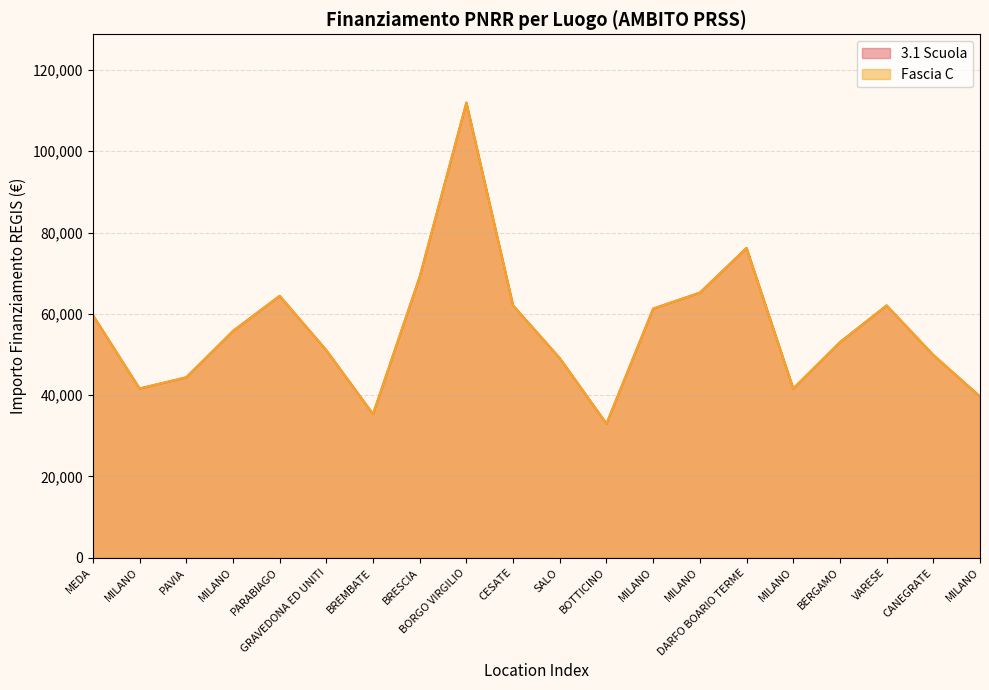

Which label corresponds to the smallest value in the chart?

BOTTICINO